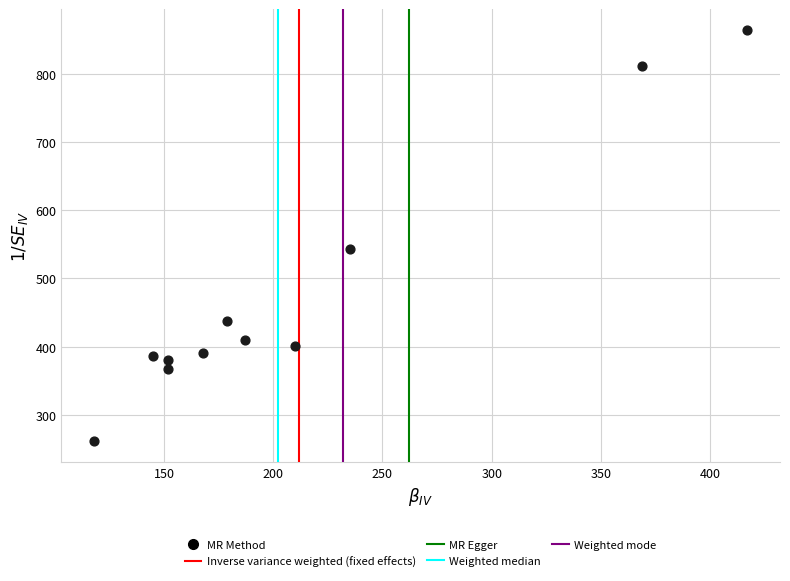

What Y value in the scatter plot is closest to 563?

543